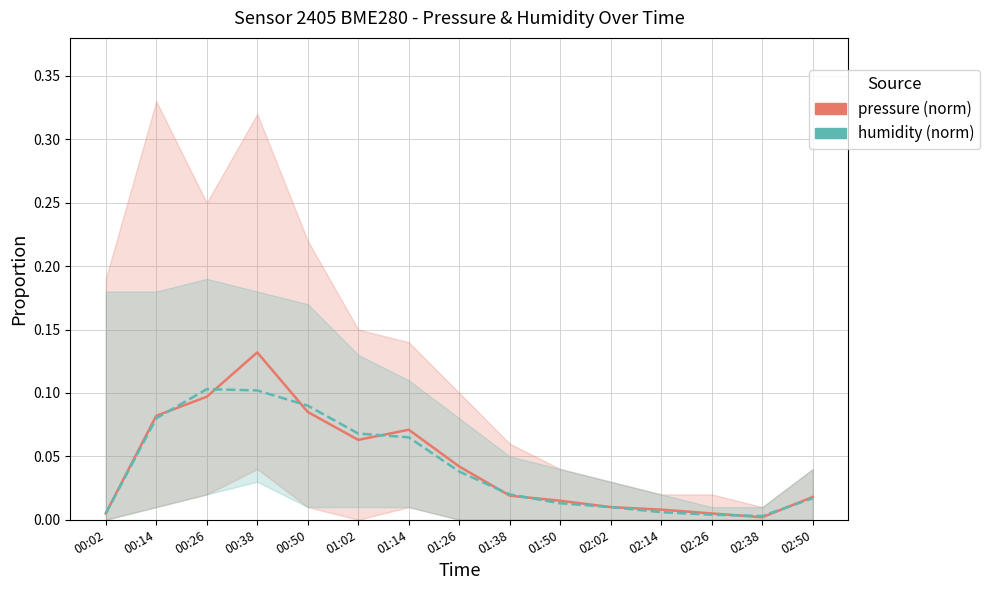

Reading left to right, transcribe all the data shown in this chart.

pressure (norm): 00:02=0.0	00:14=0.1	00:26=0.1	00:38=0.1	00:50=0.1	01:02=0.1	01:14=0.1	01:26=0.0	01:38=0.0	01:50=0.0	02:02=0.0	02:14=0.0	02:26=0.0	02:38=0.0	02:50=0.0
humidity (norm): 00:02=0.0	00:14=0.1	00:26=0.1	00:38=0.1	00:50=0.1	01:02=0.1	01:14=0.1	01:26=0.0	01:38=0.0	01:50=0.0	02:02=0.0	02:14=0.0	02:26=0.0	02:38=0.0	02:50=0.0